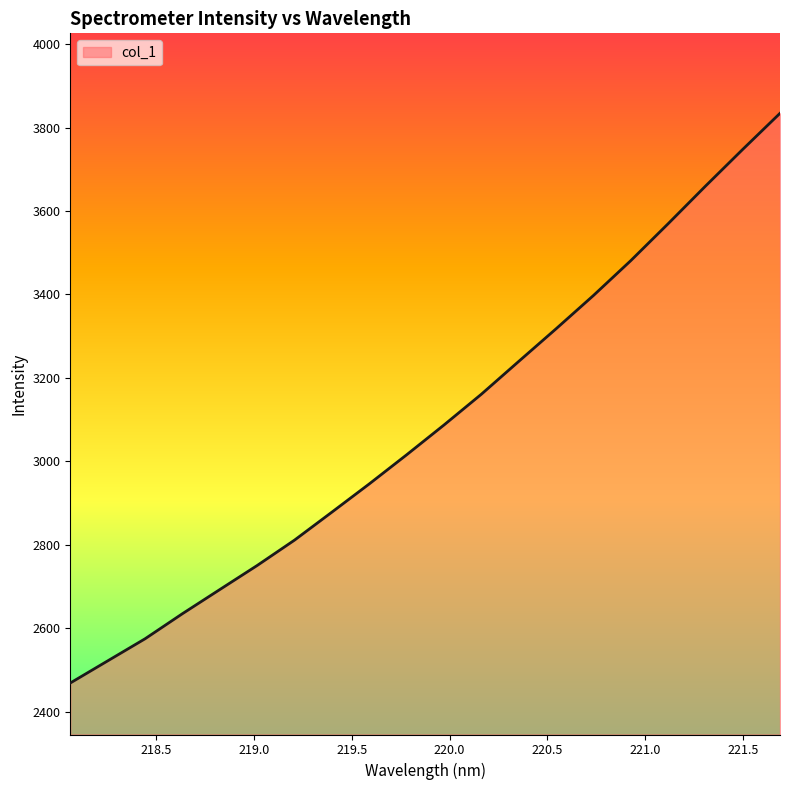

What is the greatest value displayed?

3834.2